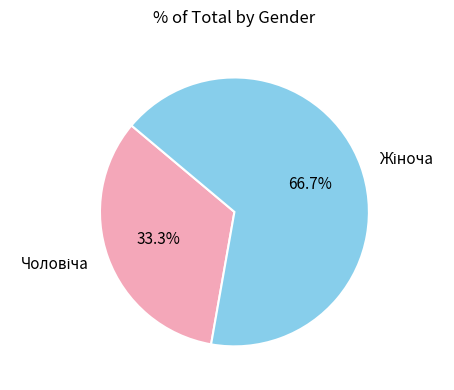

Does any single category account for the majority?

Yes